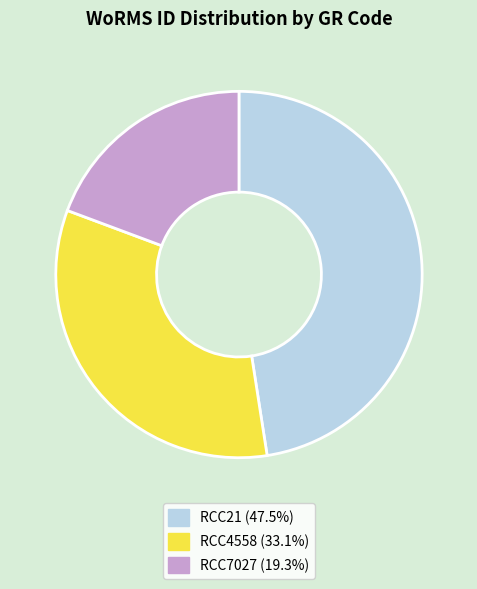

The RCC4558 slice represents 23% of the pie. True or false?

False